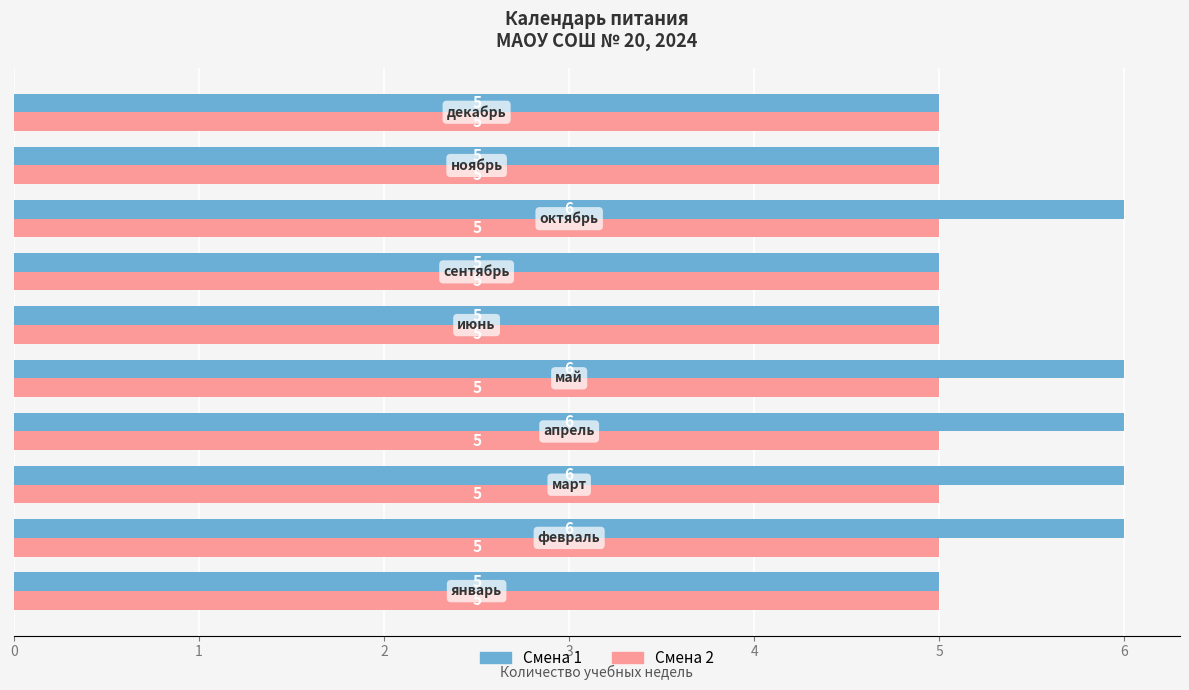

Rank the series by their maximum value, from lowest to highest.

Смена 2, Смена 1